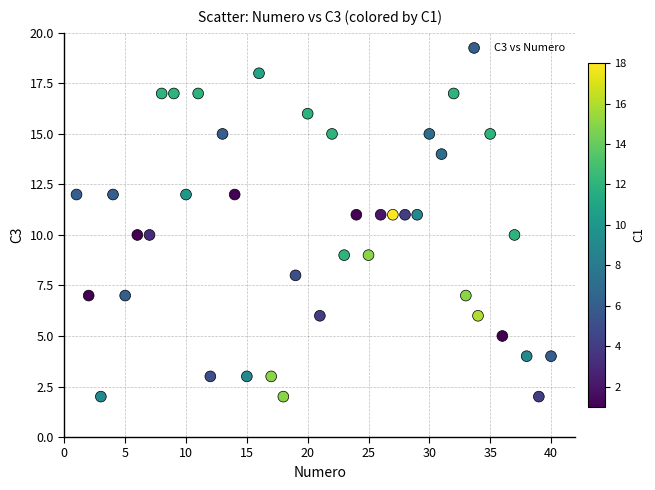

What is the range of X values (max minus min)?

39